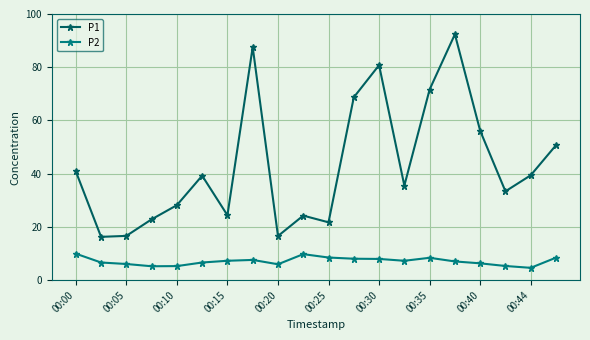

True or false: P2 has more than 1 interior local peaks.

True